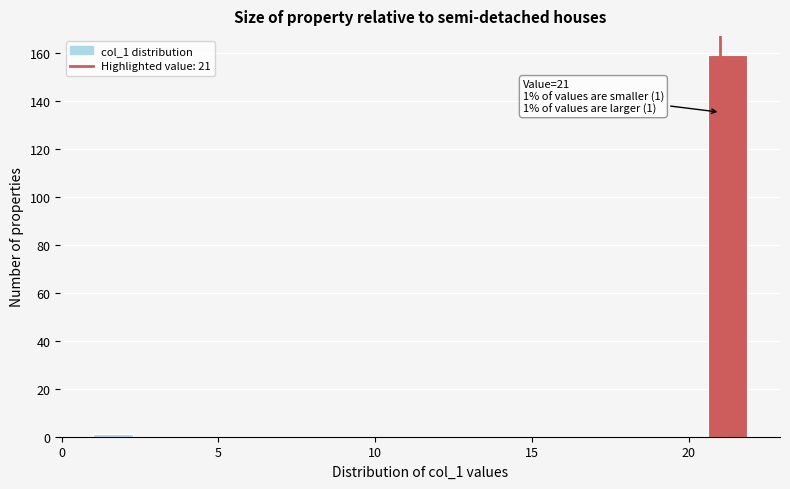

Around what value on the x-axis is the tallest bar? Give the approximate position of its centre, as read against the axis.

21.0